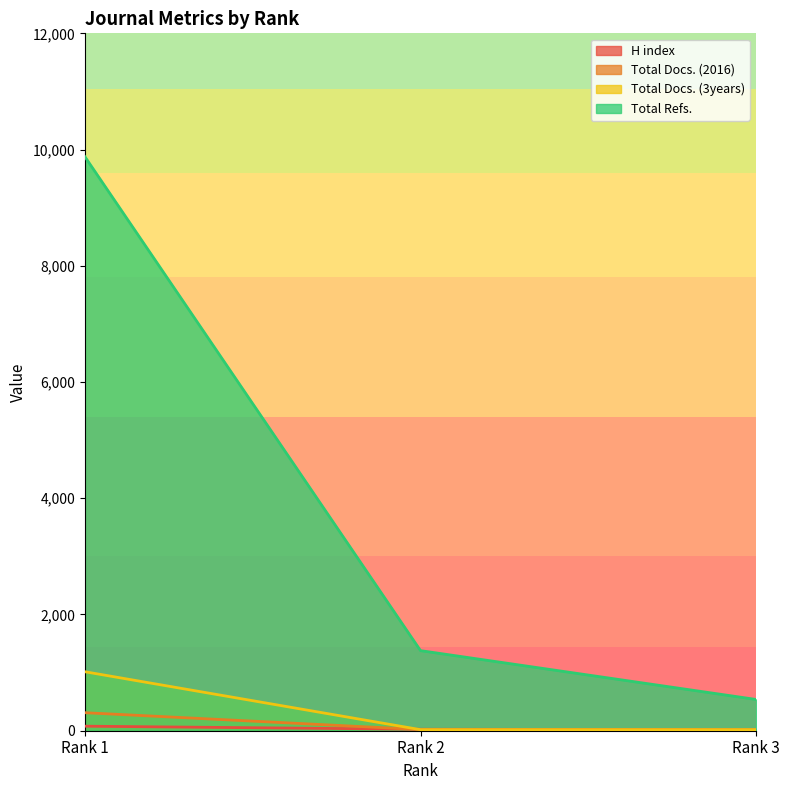

What is the value of the Total Docs. (2016) point at the 3rd from the left?

10